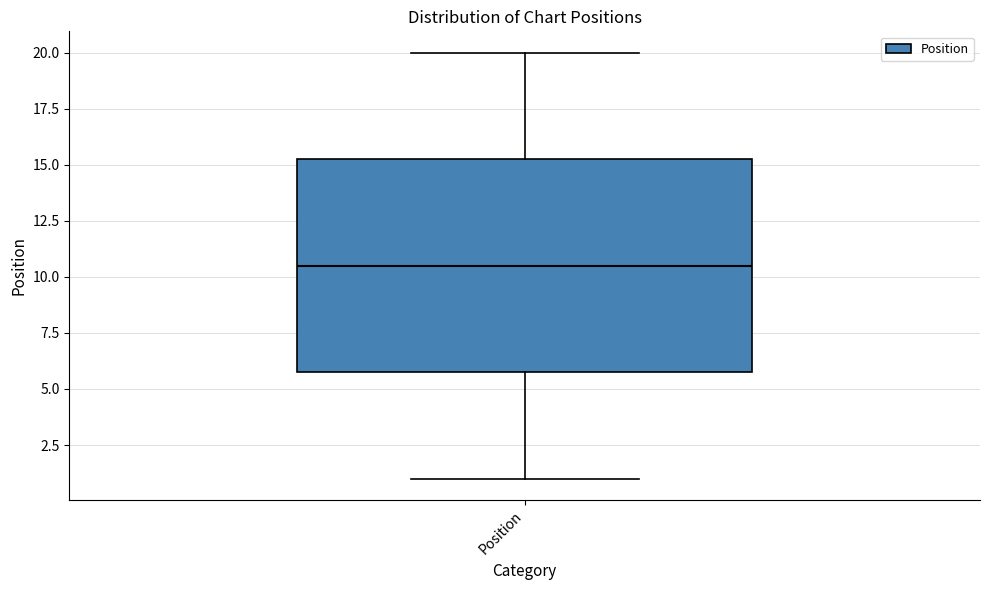

Read this box plot against the y-axis: the position of the median line, the range covered by the box, and the ends of both whiskers. The values are not printed on the chart, so give them approximately, as read against the axis.

median 10.5, box 6.0 to 15.5, whiskers 1.0 to 20.0